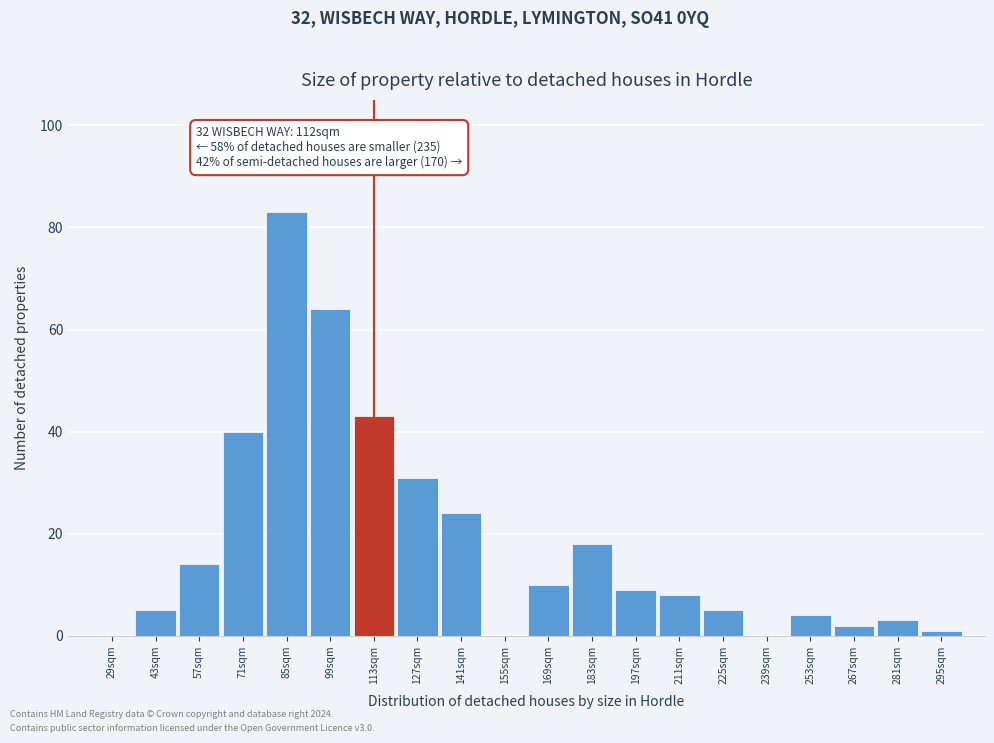

Reading left to right, transcribe all the data shown in this chart.

29sqm=0	43sqm=5	57sqm=14	71sqm=40	85sqm=83	99sqm=64	113sqm=43	127sqm=31	141sqm=24	155sqm=0	169sqm=10	183sqm=18	197sqm=9	211sqm=8	225sqm=5	239sqm=0	253sqm=4	267sqm=2	281sqm=3	295sqm=1